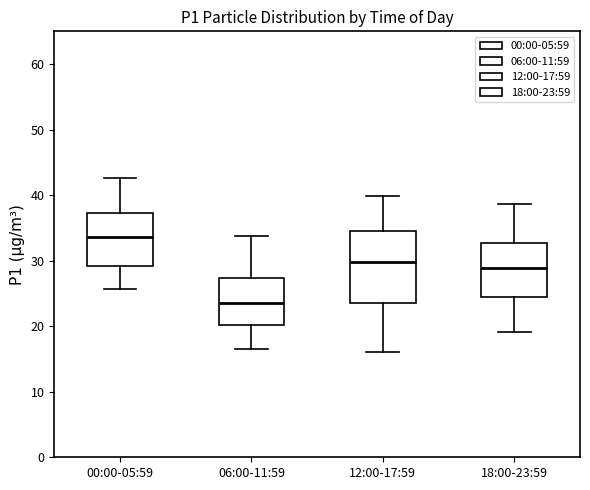

Which box's median line is the highest?

00:00-05:59